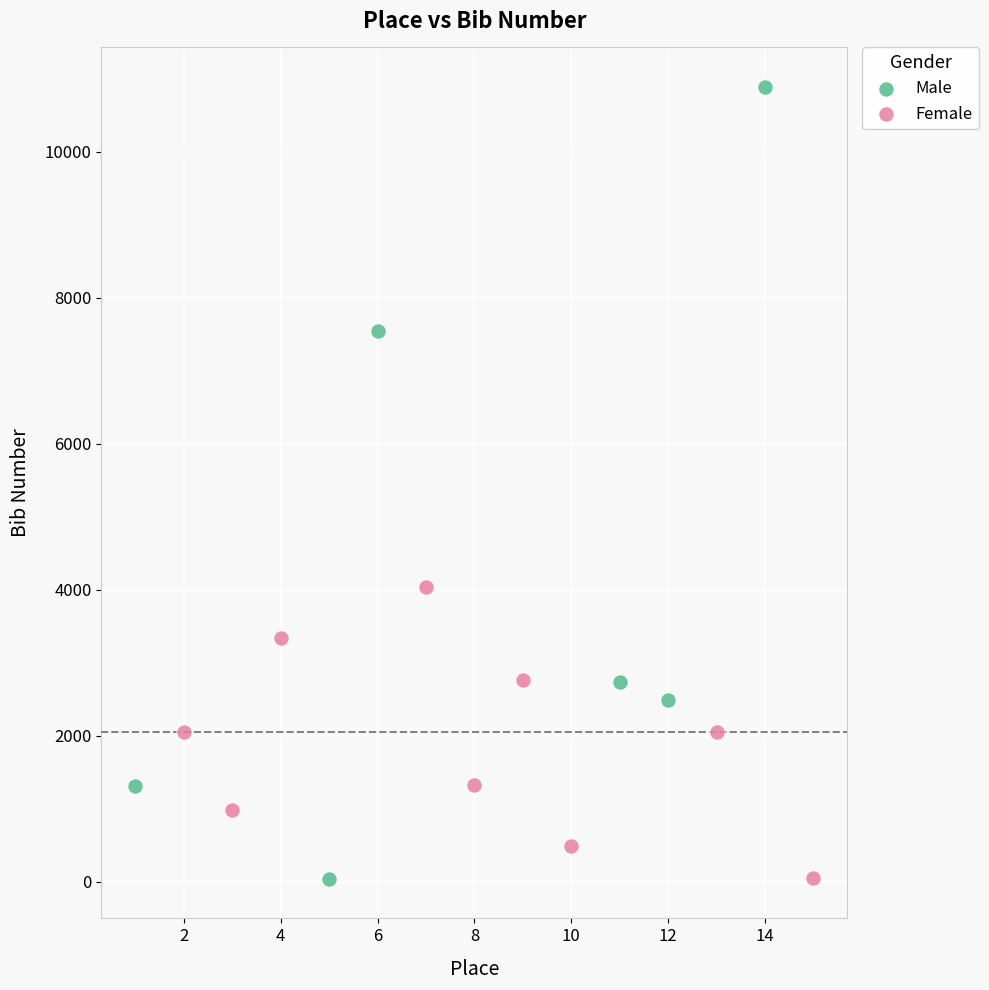

Which series has the widest spread of Y values?

Male